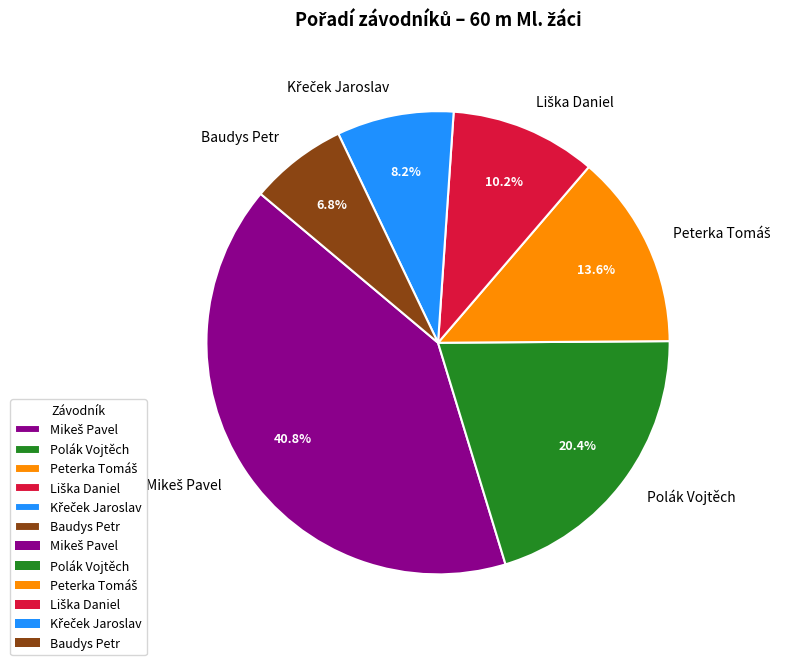

To the nearest percent, what is the difference between the largest and smallest slice percentages?

34%